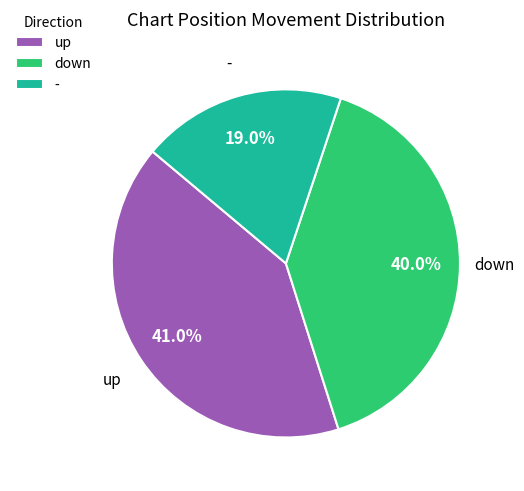

Rank the categories by value from highest to lowest.

up, down, -